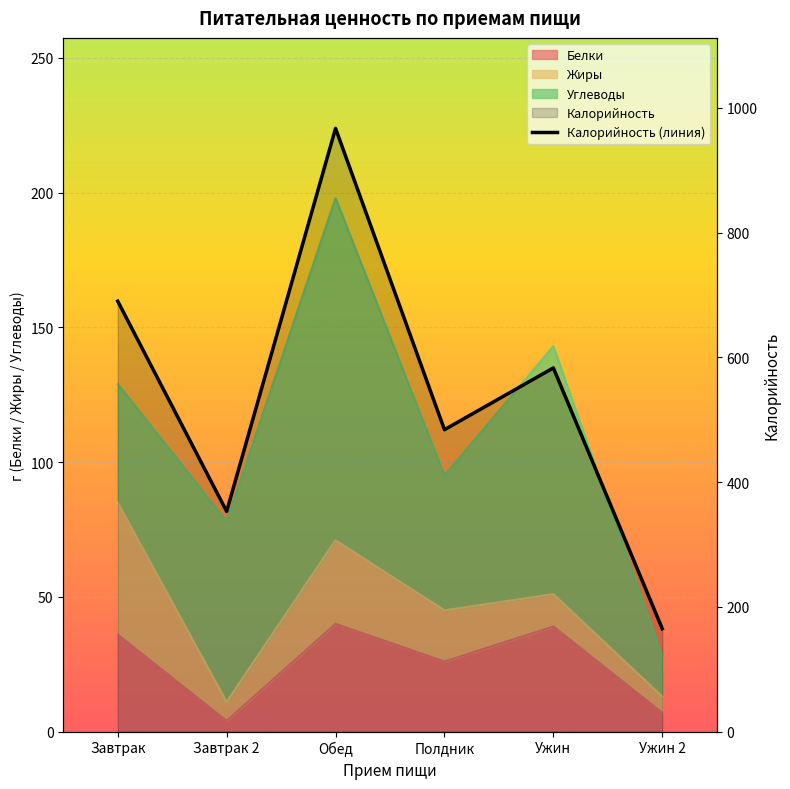

Is the value of Белки at Ужин 2 greater than the value of Калорийность at Завтрак?

No